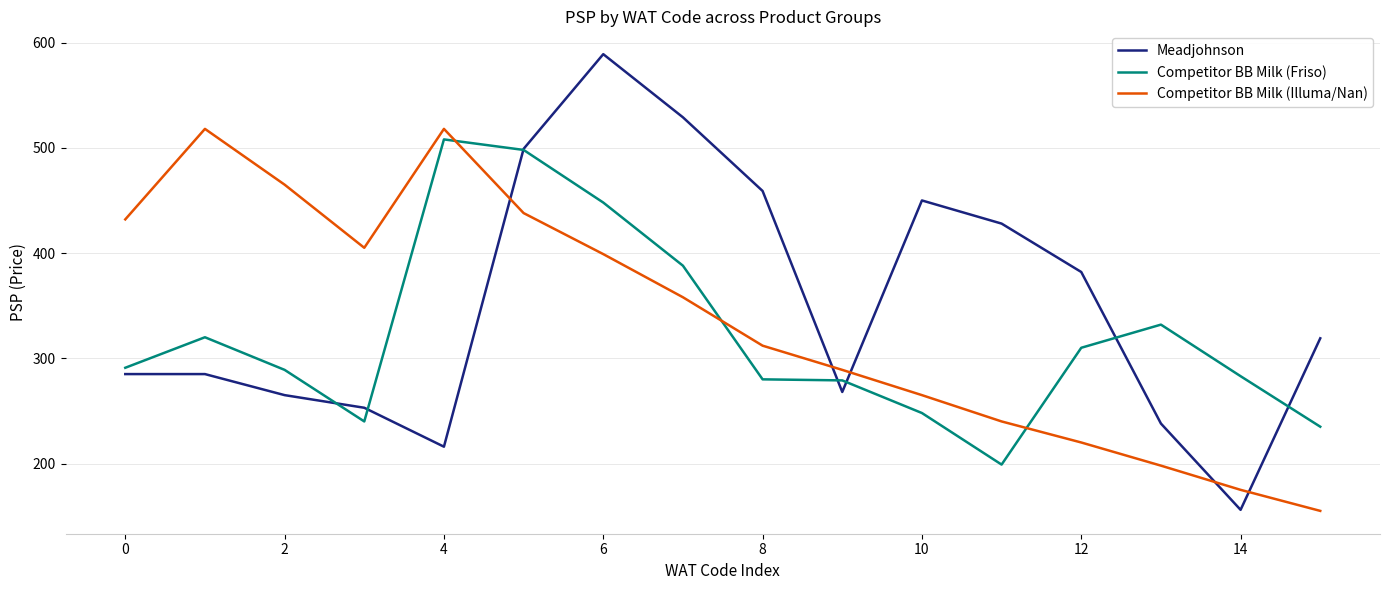

How many distinct data groups are displayed?

3